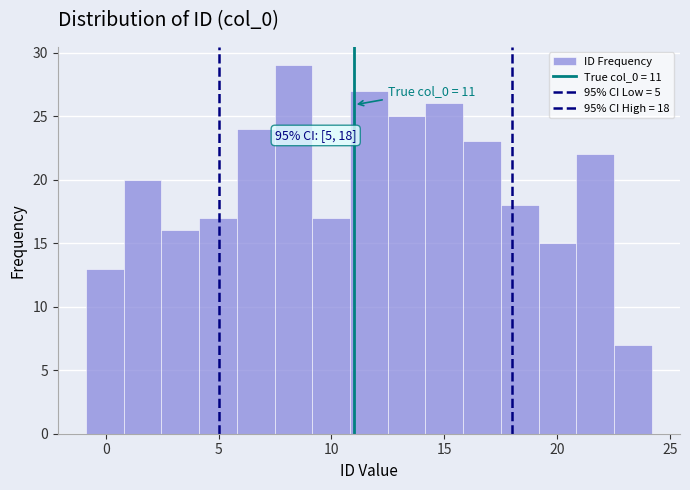

Around what value on the x-axis is the tallest bar? Give the approximate position of its centre, as read against the axis.

8.5